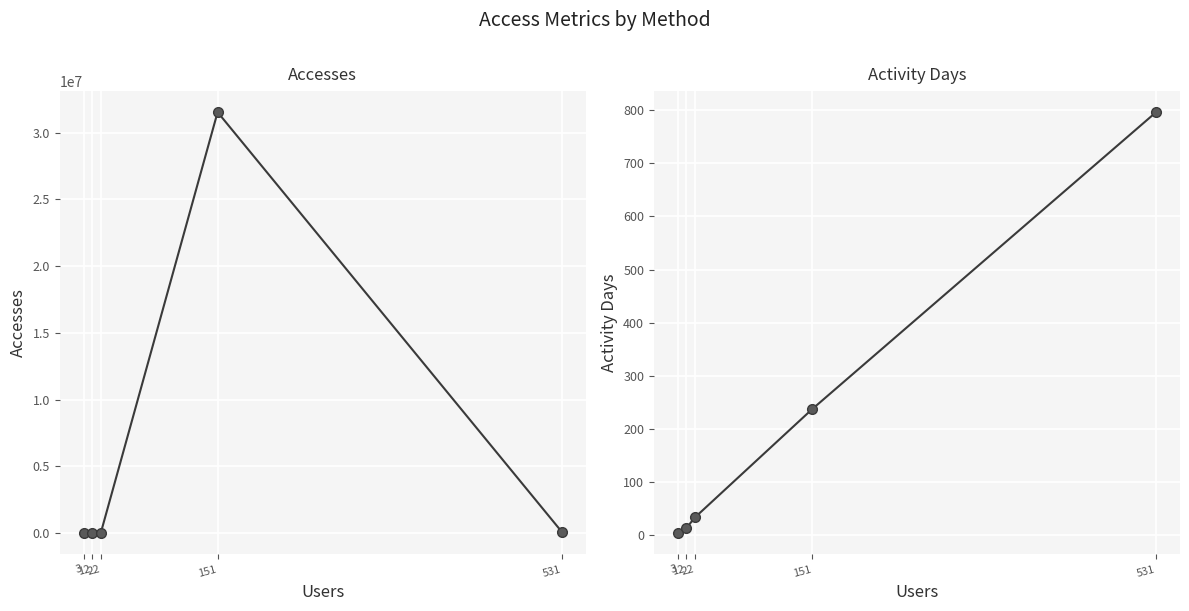

How many lines are shown in the chart?

2